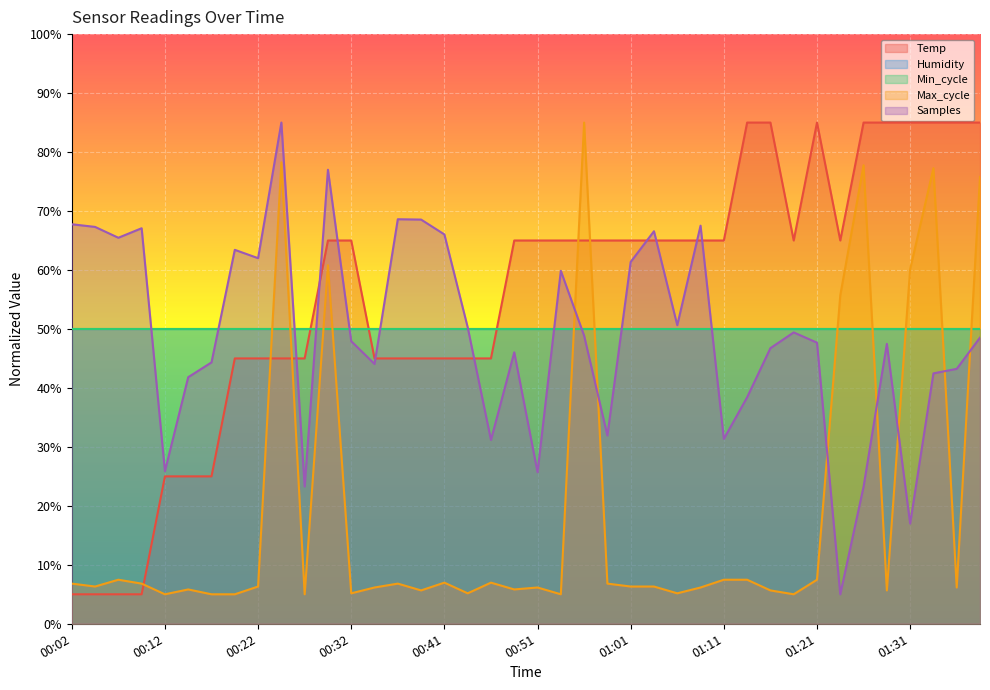

Between which two adjacent categories do Samples and Temp first intersect?

00:24 and 00:27